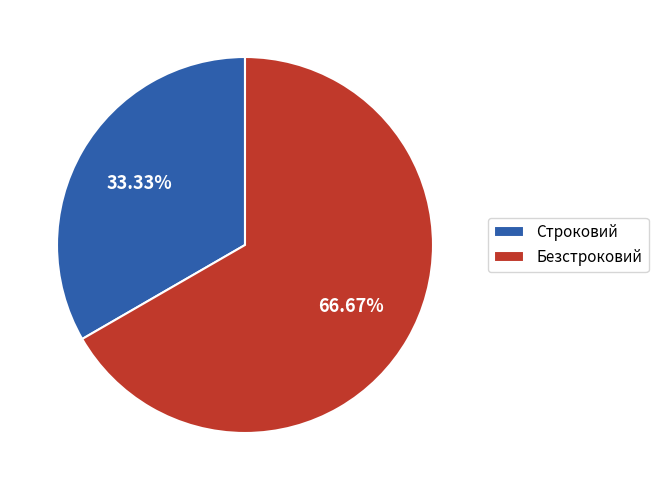

Which category has the biggest portion of the pie?

Безстроковий